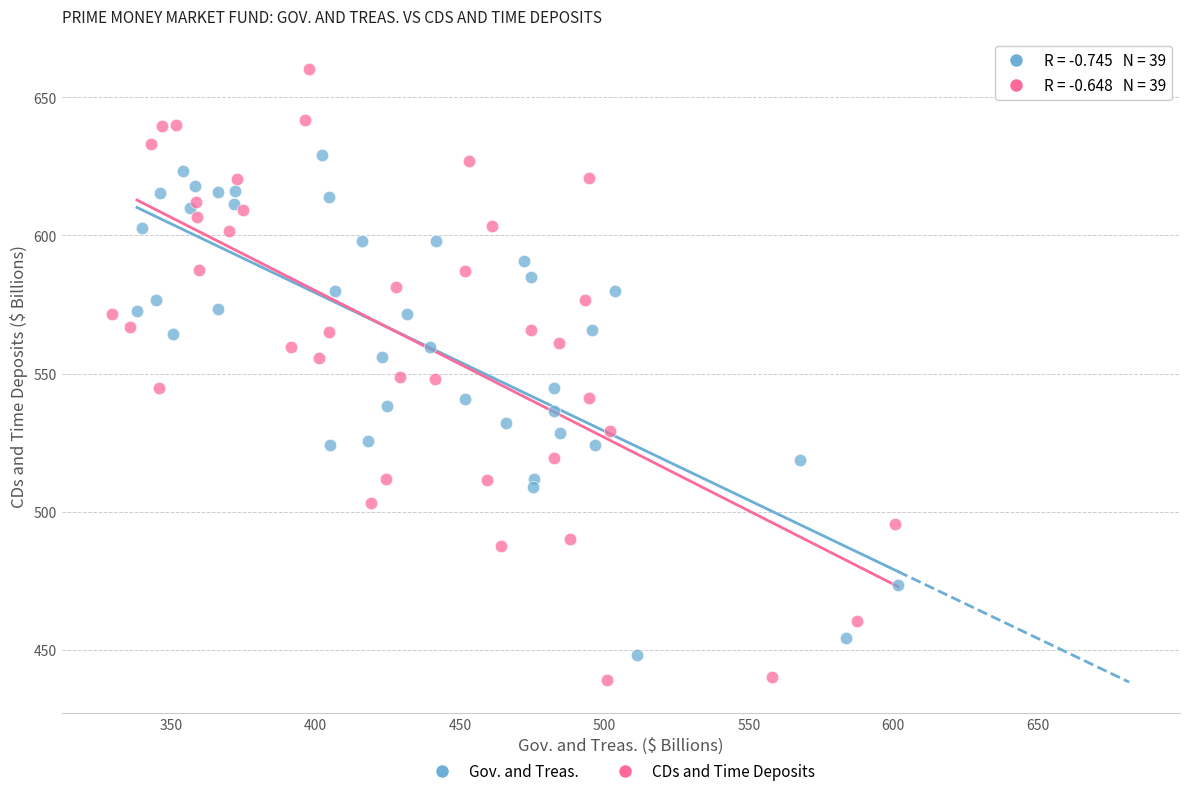

Which series has the widest spread of Y values?

CDs and Time Deposits